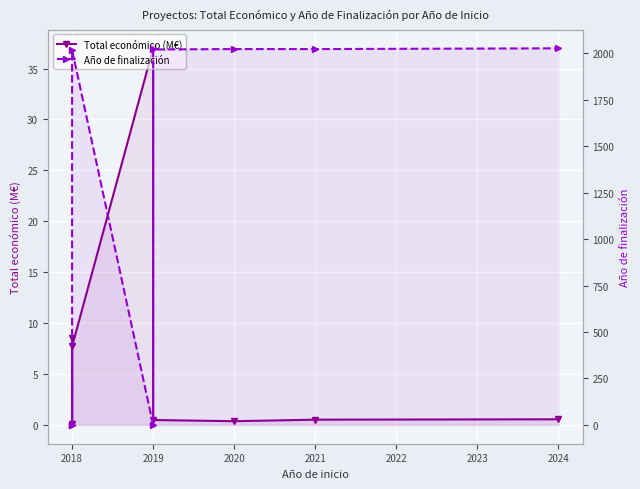

What is the difference between the Total económico (M€) values at 2018 and 2019?

0.4